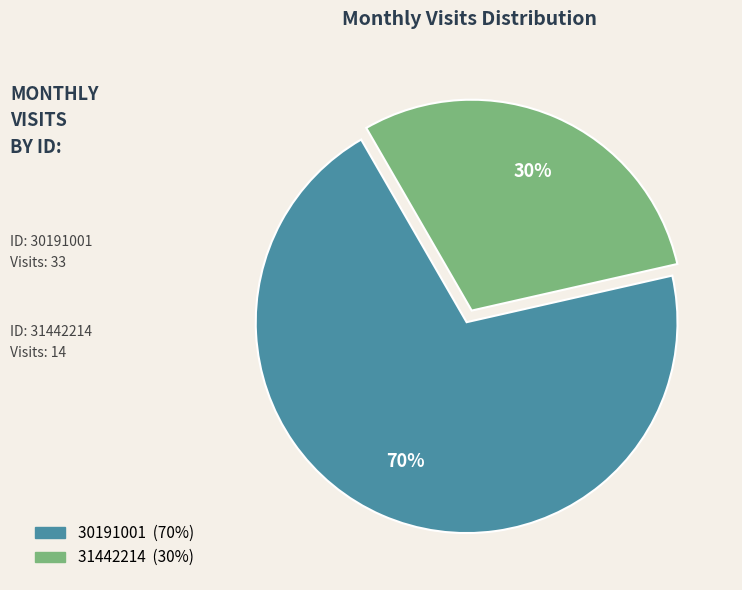

Rank the categories by value from lowest to highest.

31442214, 30191001